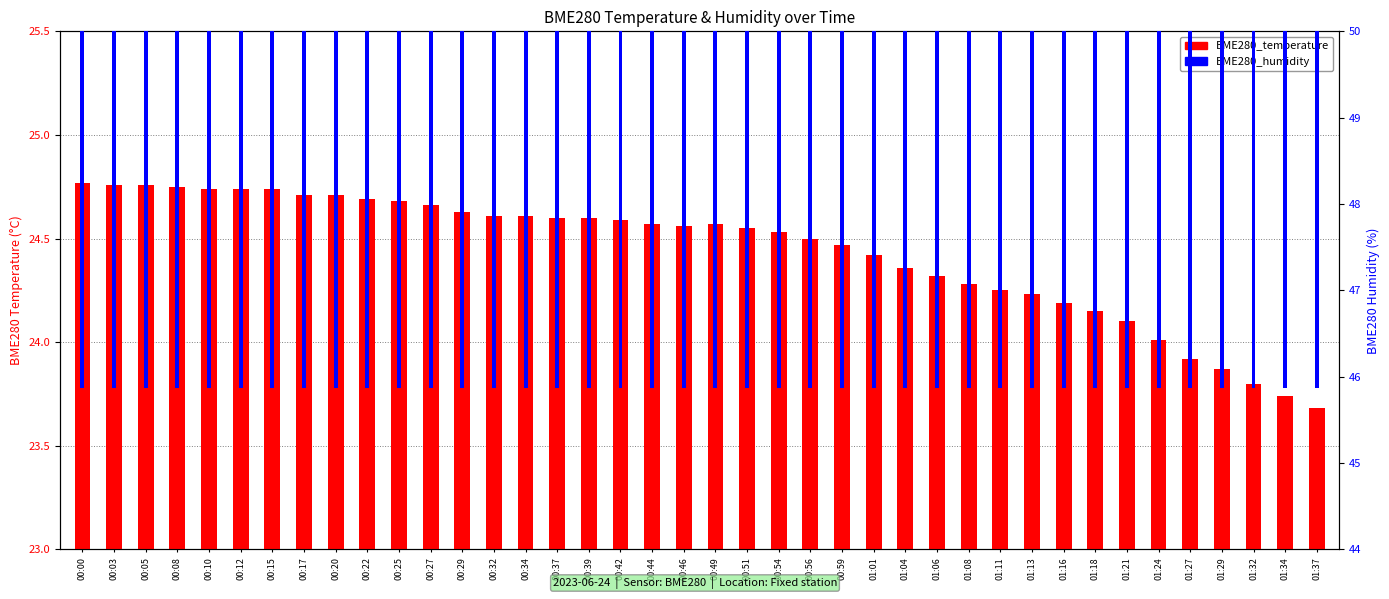

What is the difference between the second highest and minimum values in the BME280_temperature series?

1.1